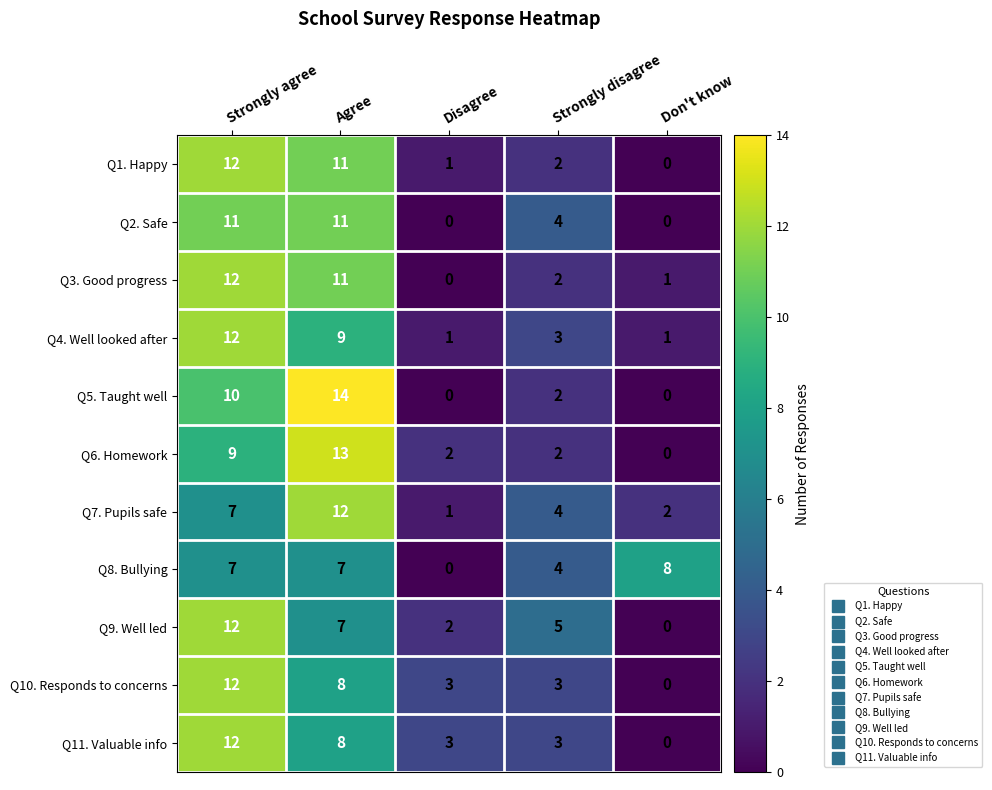

Is it true that Q8. Bullying equals 11 at Strongly agree?

False